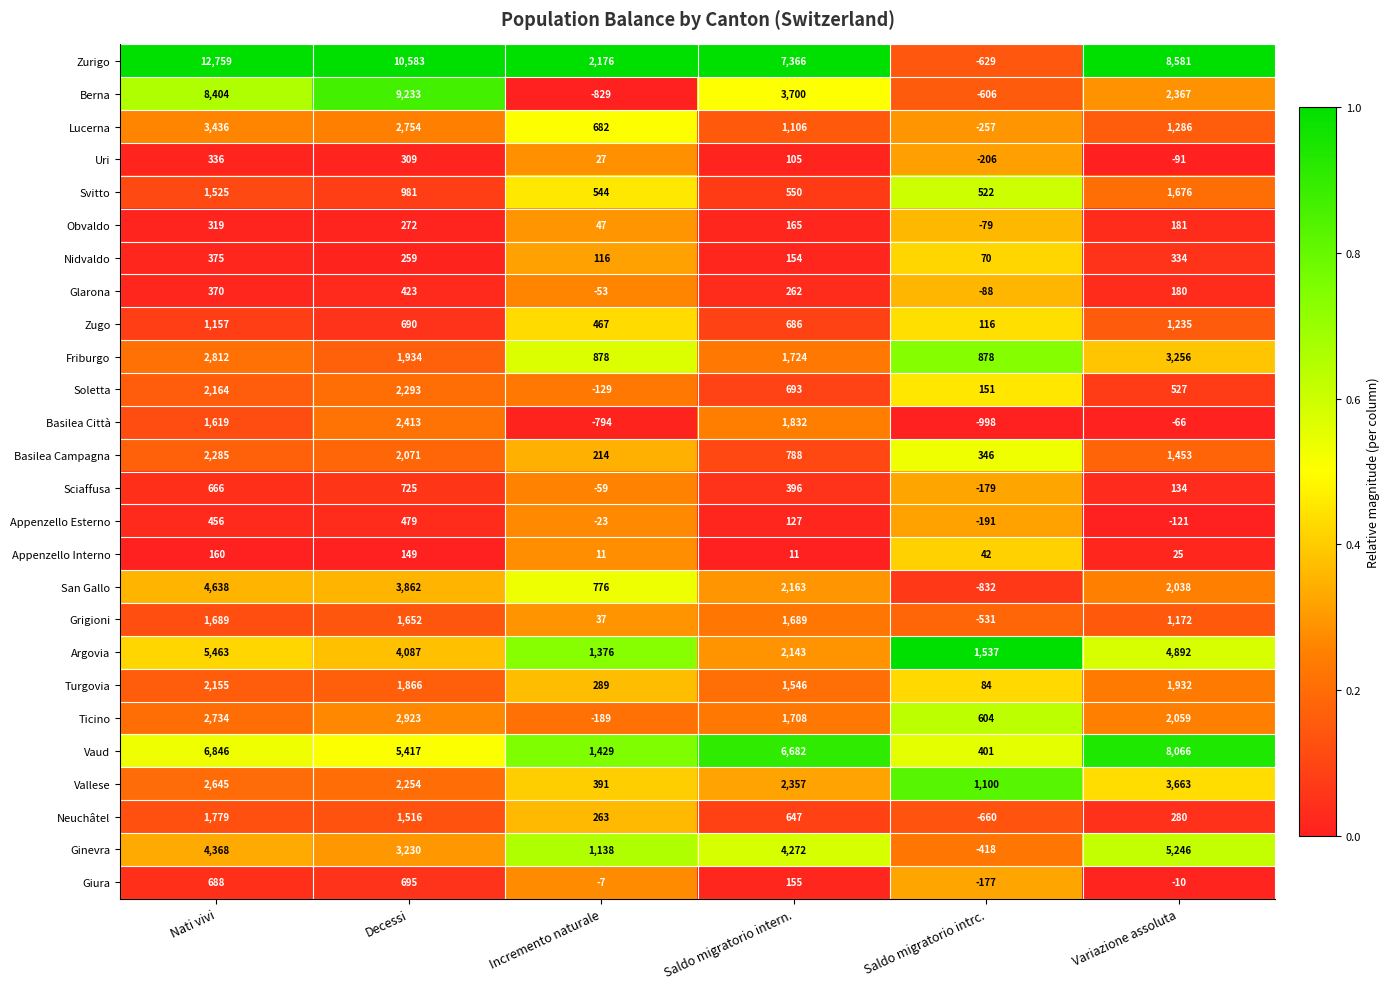

Which series has the largest total across all categories?

Zurigo